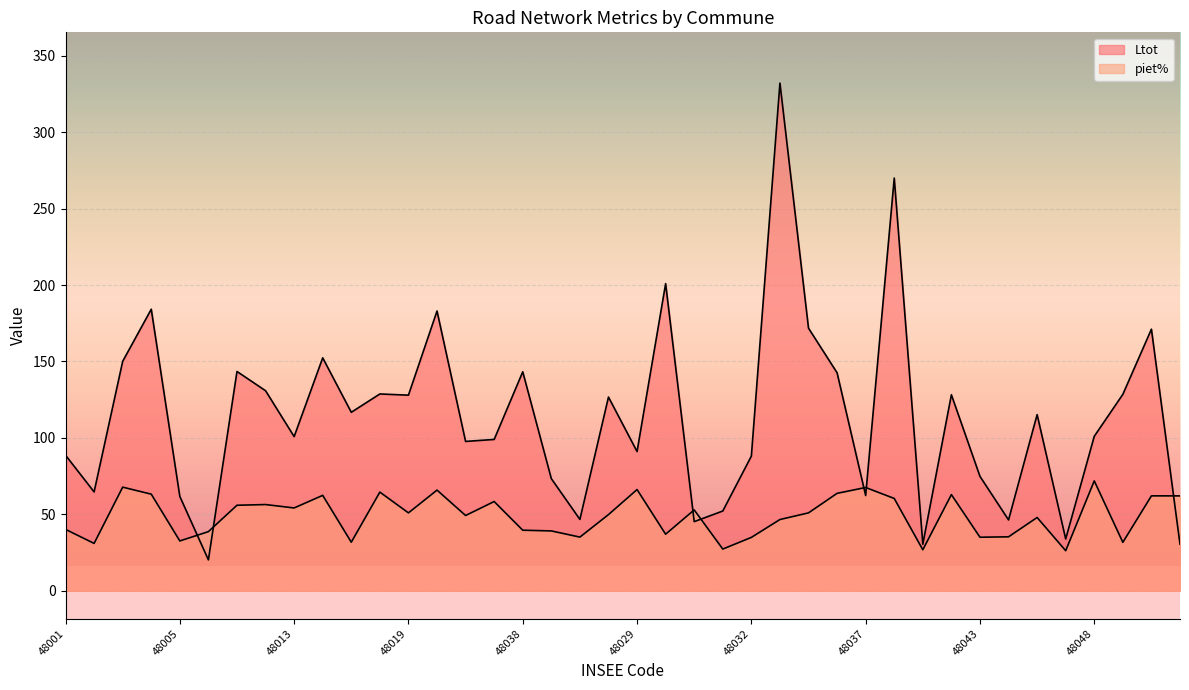

At how many categories does at least one series exceed 168?

7